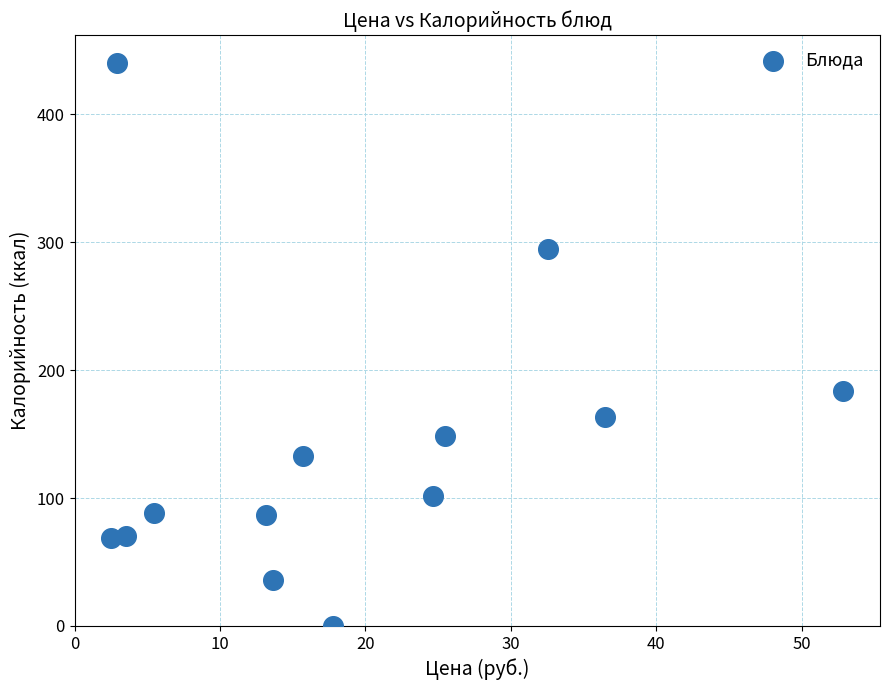

What is the range of X values (max minus min)?

50.4